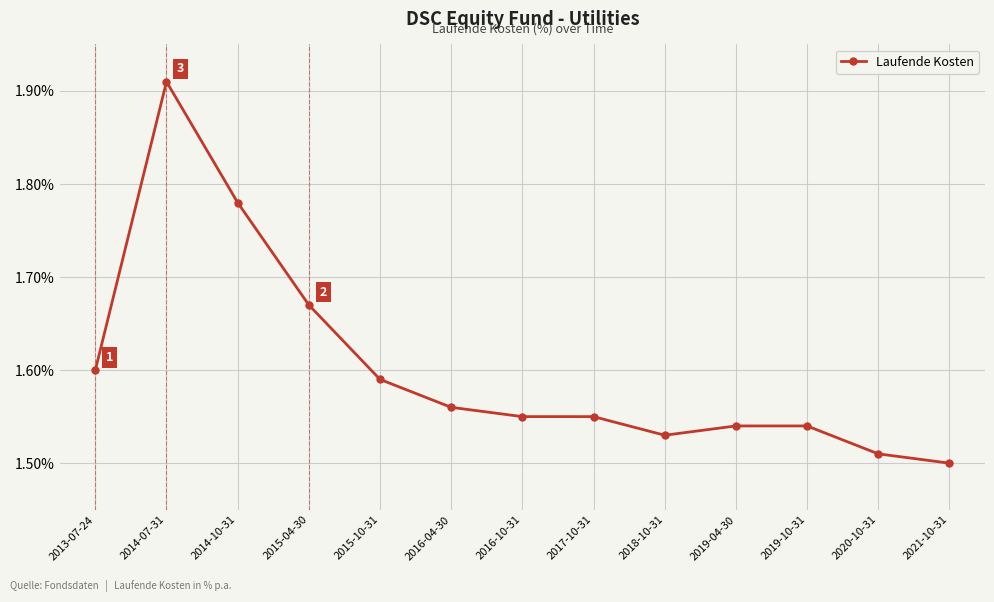

What position from the left is 2017-10-31?

8